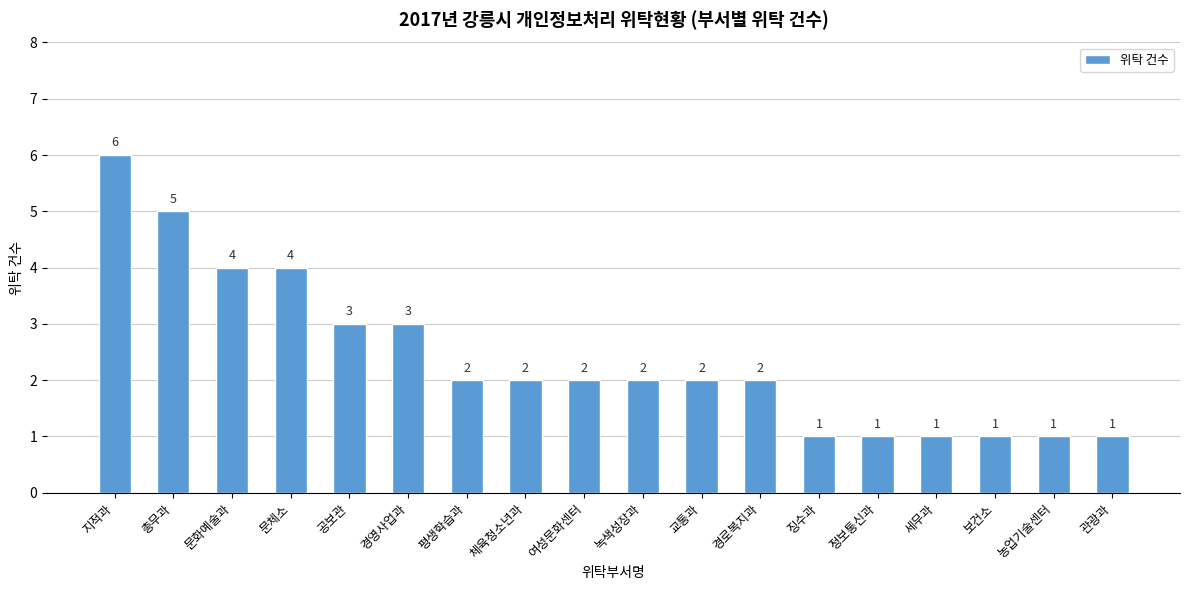

Reading left to right, what are all the values shown in this chart?

6	5	4	4	3	3	2	2	2	2	2	2	1	1	1	1	1	1